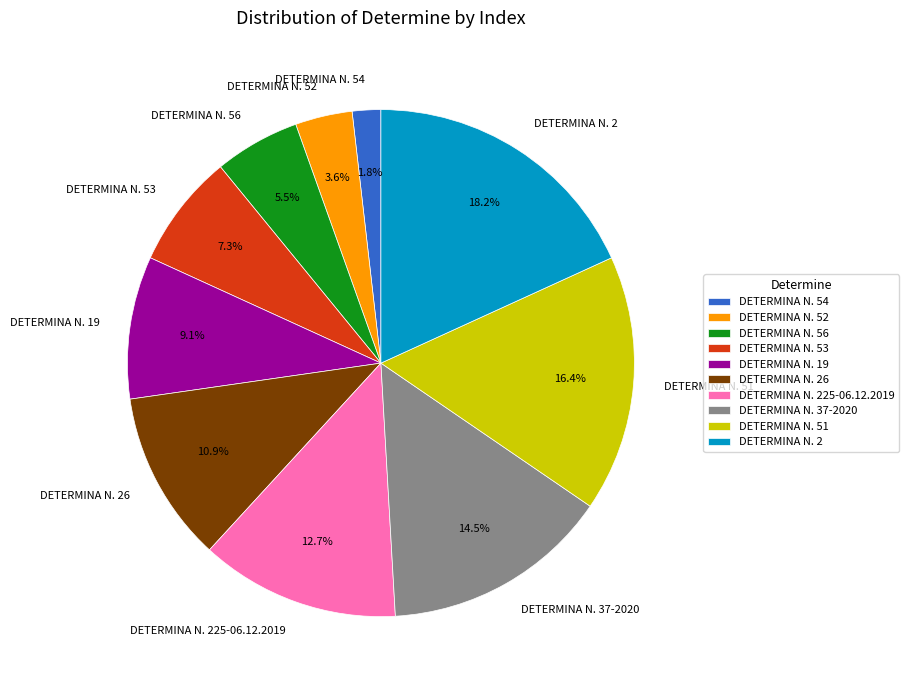

Which category has the biggest portion of the pie?

DETERMINA N. 2